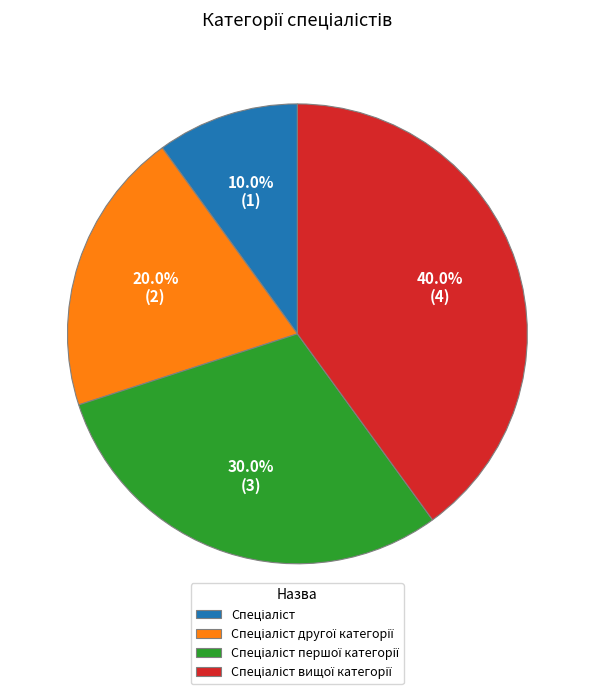

To the nearest percent, what is the difference between the largest and smallest slice percentages?

30%